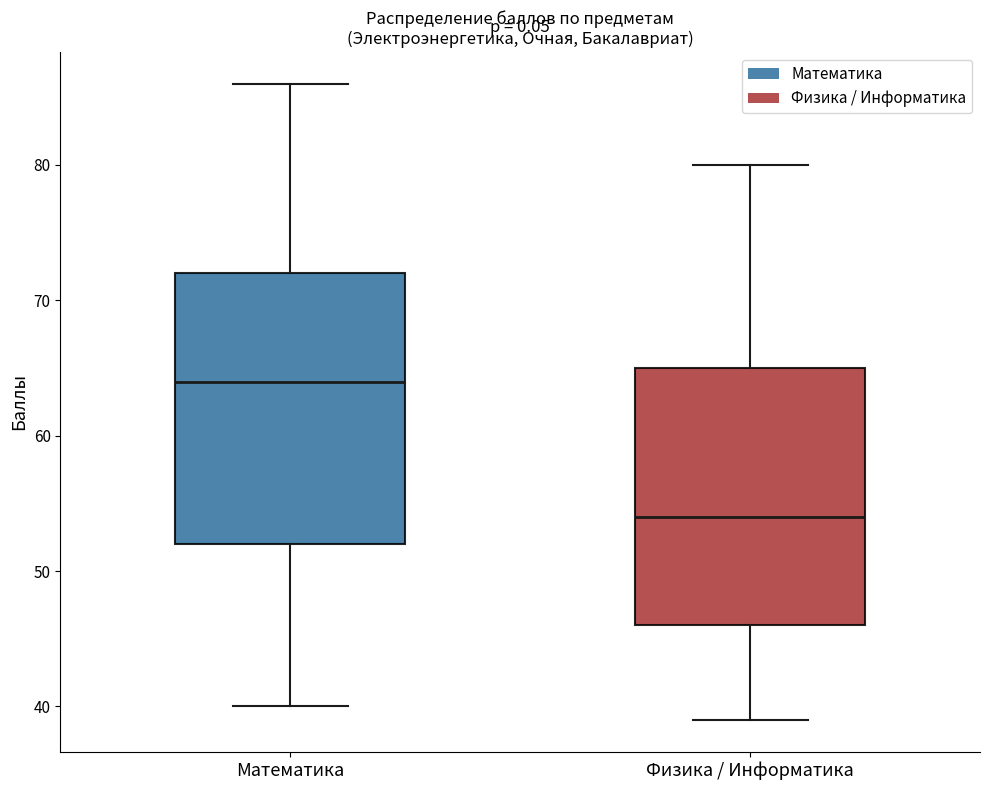

Reading left to right, read every box against the y-axis: the position of its median line, the range the box covers, and the ends of its whiskers. The values are not printed on the chart, so give them approximately, as read against the axis.

Математика: median 64, box 52 to 72, whiskers 40 to 86
Физика / Информатика: median 54, box 46 to 65, whiskers 39 to 80